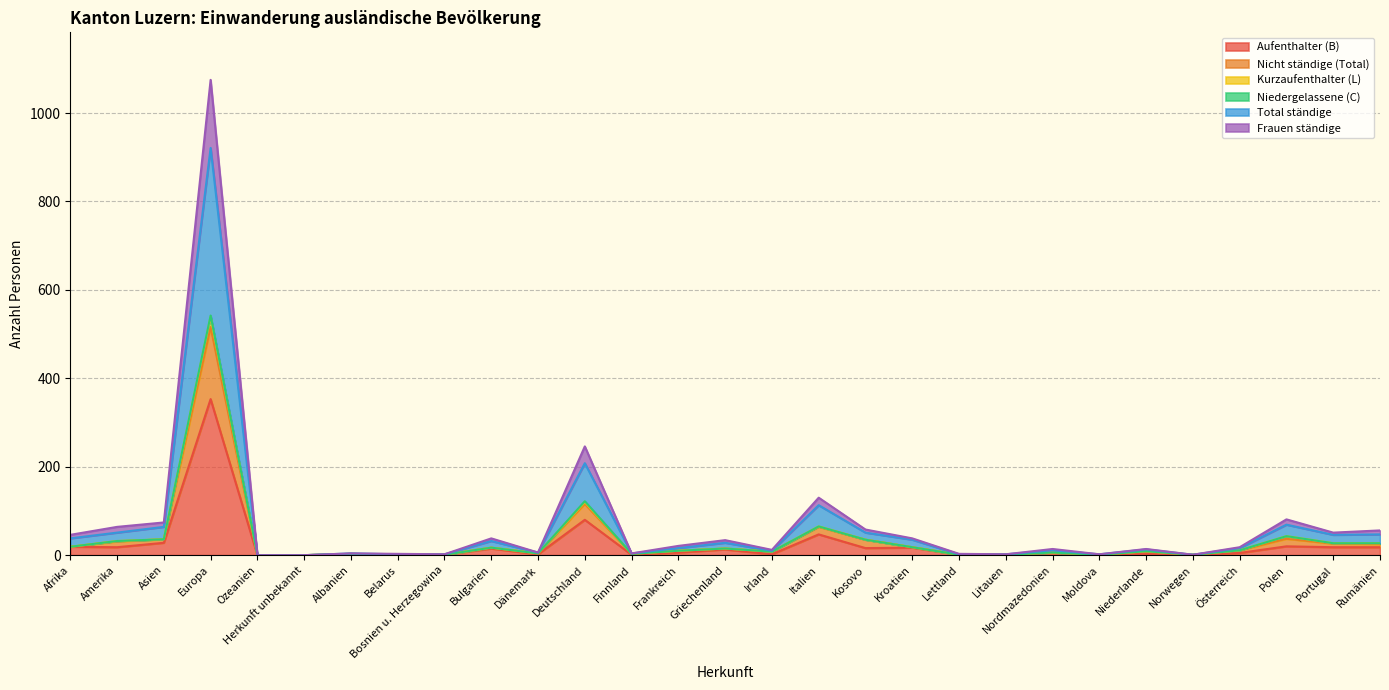

List the labels in order of Aufenthalter (B) value, smallest first.

Ozeanien, Herkunft unbekannt, Norwegen, Albanien, Belarus, Bosnien u. Herzegowina, Finnland, Lettland, Litauen, Moldova, Dänemark, Irland, Niederlande, Nordmazedonien, Österreich, Frankreich, Griechenland, Bulgarien, Kosovo, Kroatien, Amerika, Portugal, Rumänien, Afrika, Polen, Asien, Italien, Deutschland, Europa